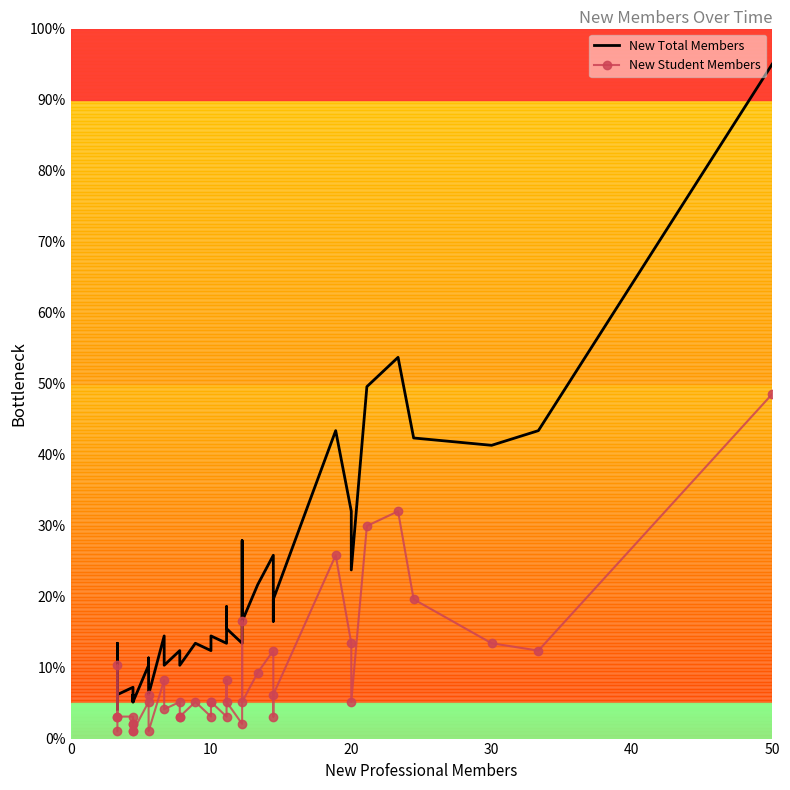

How many lines are shown in the chart?

2